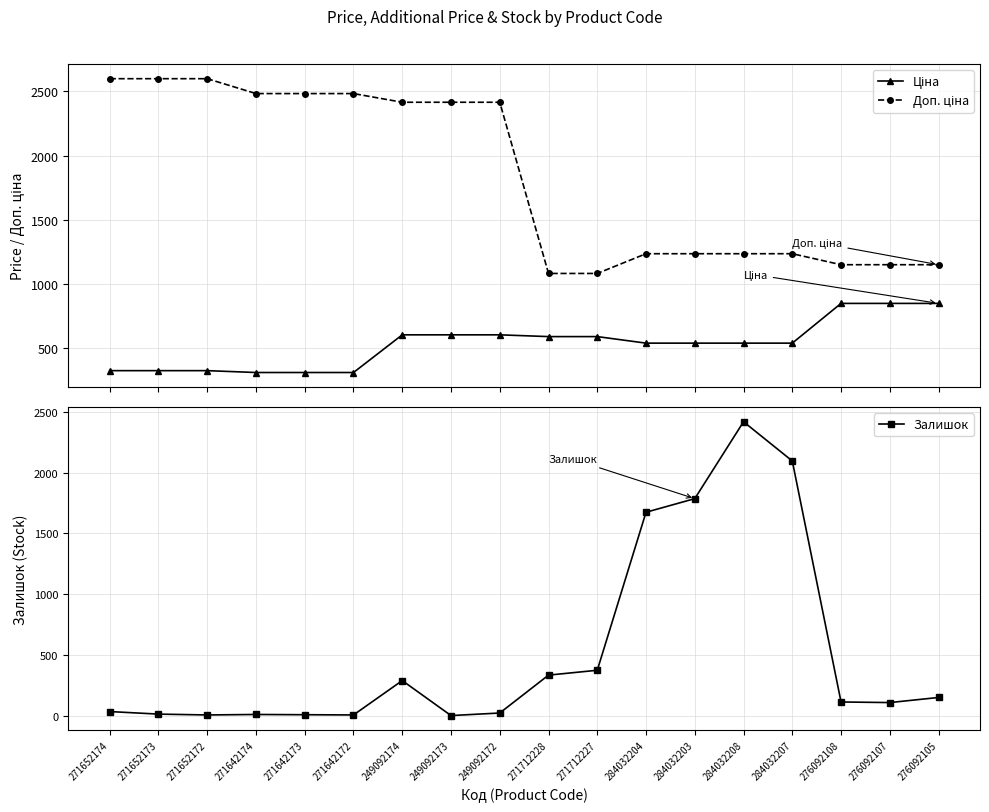

What is the spread (max minus min) of values at 249092174?

2126.8